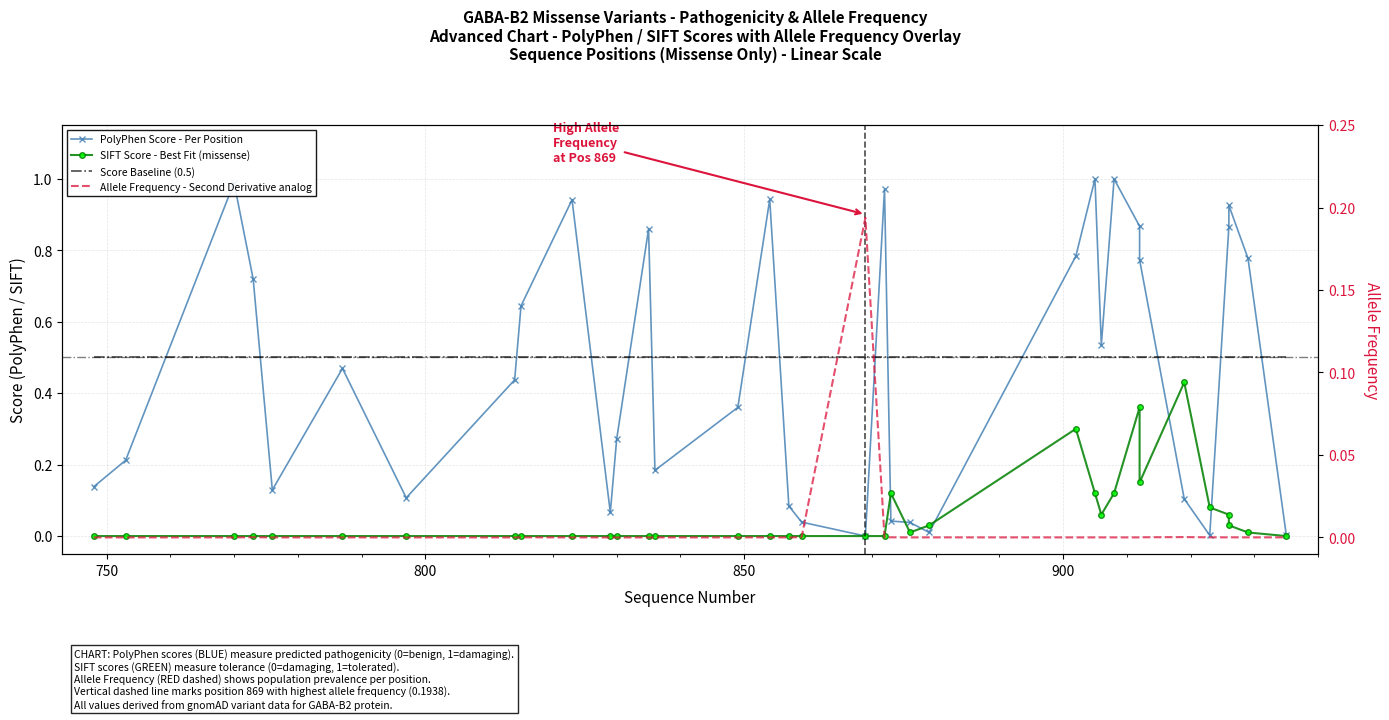

At how many categories does at least one series exceed 0?

35